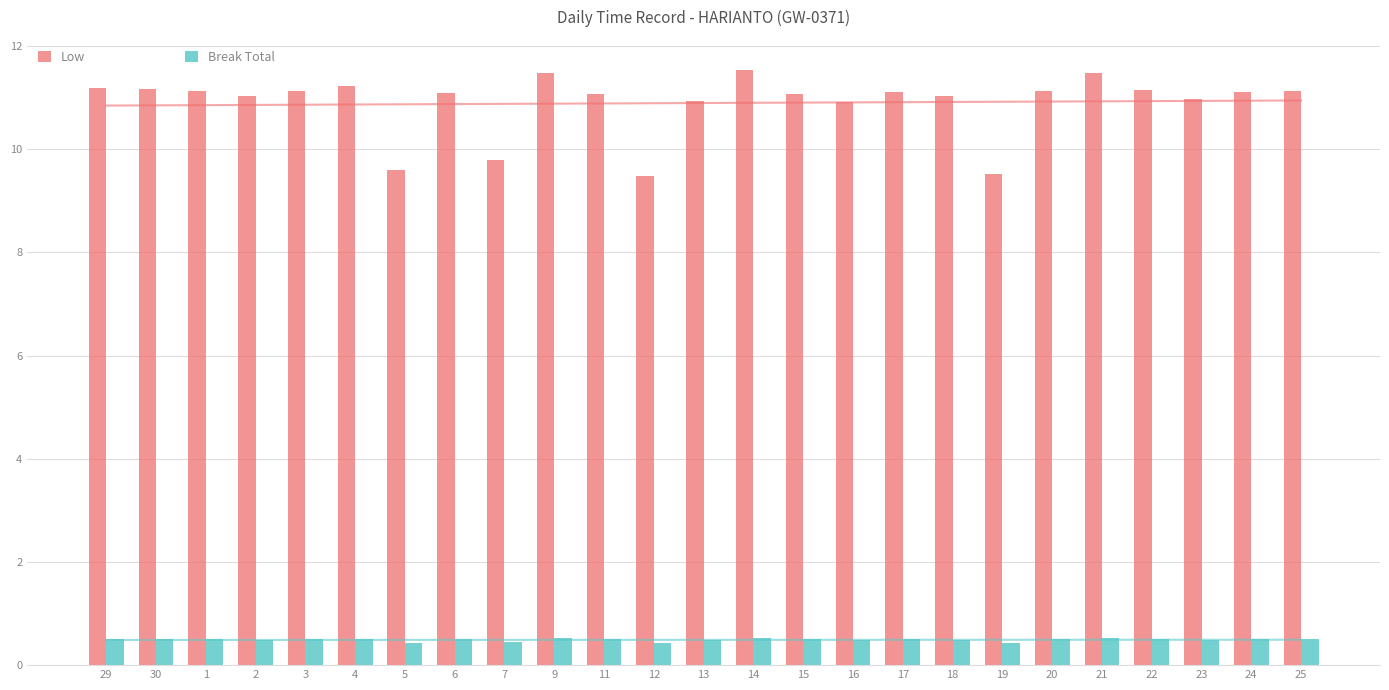

Reading left to right, list all the values displayed in this chart.

Low: 29=11.2	30=11.2	1=11.1	2=11.0	3=11.1	4=11.2	5=9.6	6=11.1	7=9.8	9=11.5	11=11.1	12=9.5	13=10.9	14=11.5	15=11.1	16=10.9	17=11.1	18=11.0	19=9.5	20=11.1	21=11.5	22=11.2	23=11.0	24=11.1	25=11.1
Break Total: 29=0.5	30=0.5	1=0.5	2=0.5	3=0.5	4=0.5	5=0.4	6=0.5	7=0.4	9=0.5	11=0.5	12=0.4	13=0.5	14=0.5	15=0.5	16=0.5	17=0.5	18=0.5	19=0.4	20=0.5	21=0.5	22=0.5	23=0.5	24=0.5	25=0.5